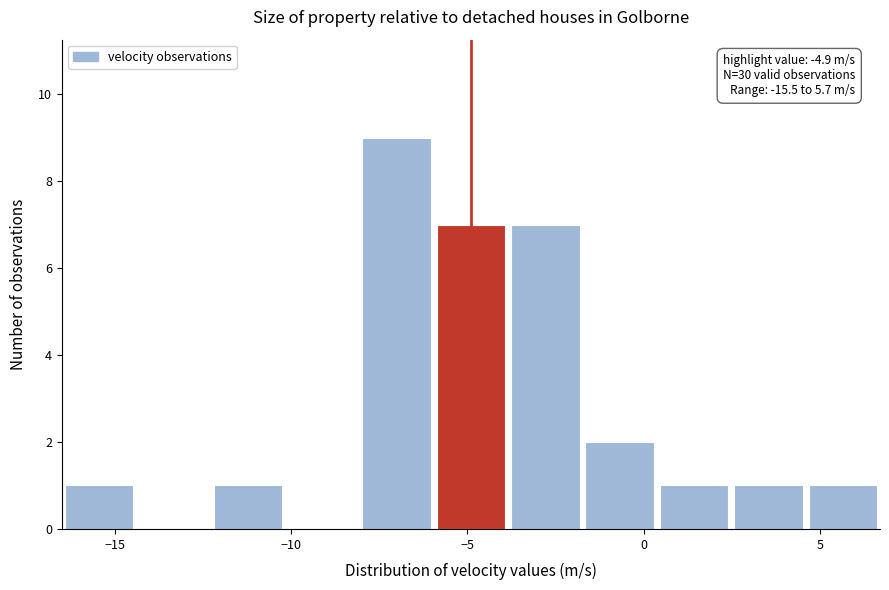

Which range on the x-axis has the tallest bar?

-8.0 to -6.0